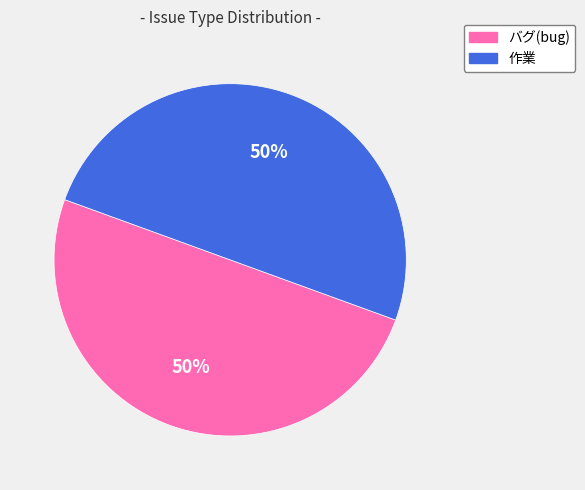

True or false: バグ(bug) accounts for 50% of the total.

True